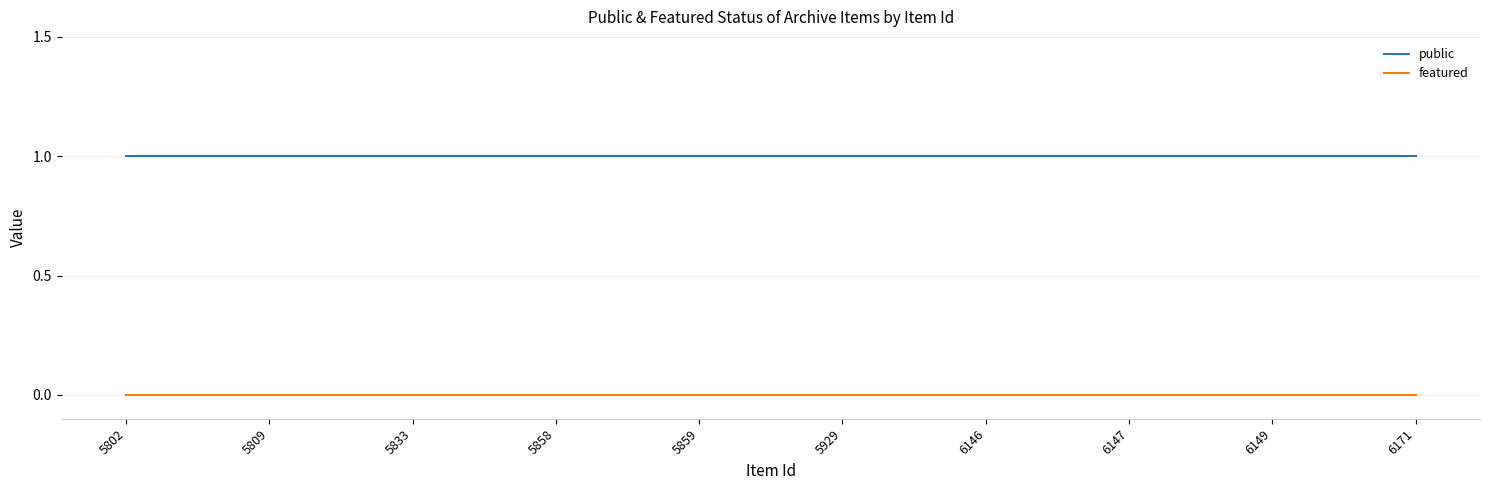

What are all the series names shown in the legend?

public, featured